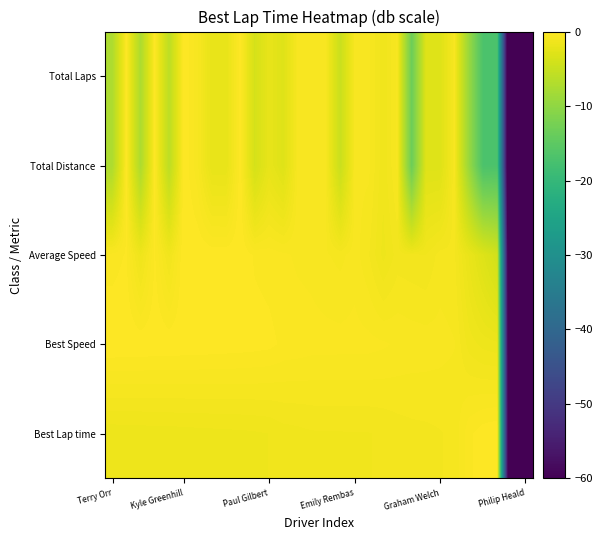

Rank the series by their maximum value, from lowest to highest.

Best Lap time, Best Speed, Average Speed, Total Distance, Total Laps